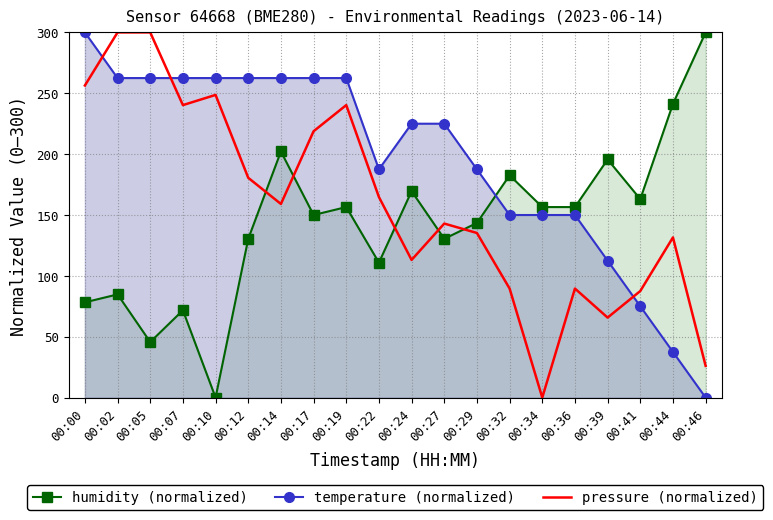

Reading left to right, transcribe all the data shown in this chart.

humidity (normalized): 78.3	84.8	45.7	71.7	0.0	130.4	202.2	150.0	156.5	110.9	169.6	130.4	143.5	182.6	156.5	156.5	195.7	163.0	241.3	300.0
temperature (normalized): 300.0	262.5	262.5	262.5	262.5	262.5	262.5	262.5	262.5	187.5	225.0	225.0	187.5	150.0	150.0	150.0	112.5	75.0	37.5	0.0
pressure (normalized): 256.4	300.0	300.0	240.3	248.7	180.6	159.1	218.8	240.3	164.8	113.1	143.0	135.2	89.6	0.0	89.6	65.7	87.5	131.6	26.1